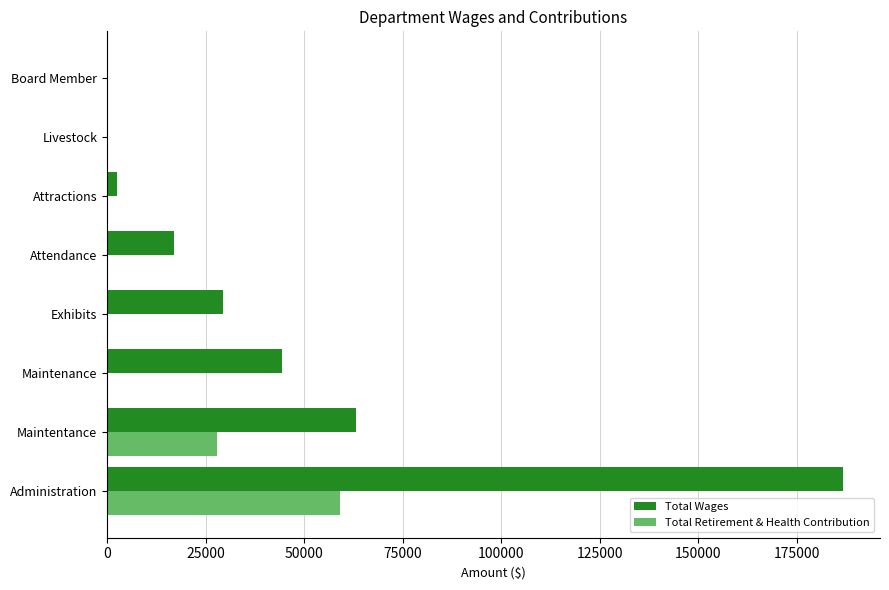

Which series has the widest spread of values?

Total Wages